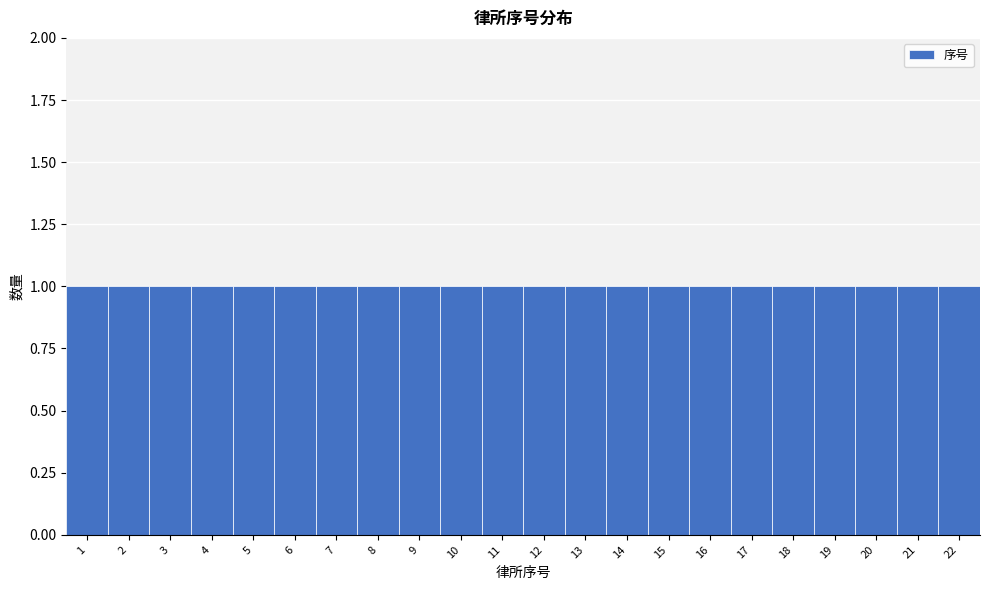

Reading left to right, transcribe this chart: for each bar, give the range it covers on the x-axis and its height. The values are not printed on the chart, so give them approximately, as read against the axis.

0.5 to 1.5: 1
1.5 to 2.5: 1
2.5 to 3.5: 1
3.5 to 4.5: 1
4.5 to 5.5: 1
5.5 to 6.5: 1
6.5 to 7.5: 1
7.5 to 8.5: 1
8.5 to 9.5: 1
9.5 to 10.5: 1
10.5 to 11.5: 1
11.5 to 12.5: 1
12.5 to 13.5: 1
13.5 to 14.5: 1
14.5 to 15.5: 1
15.5 to 16.5: 1
16.5 to 17.5: 1
17.5 to 18.5: 1
18.5 to 19.5: 1
19.5 to 20.5: 1
20.5 to 21.5: 1
21.5 to 22.5: 1